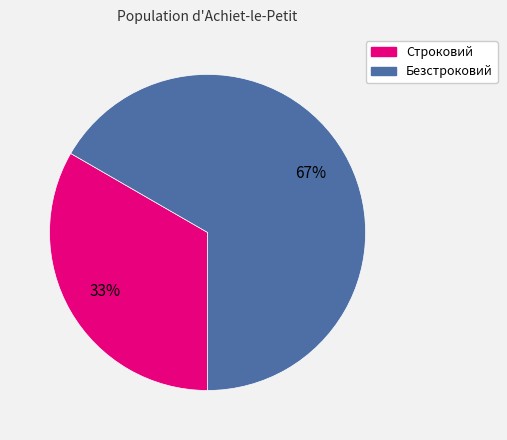

Between Строковий and Безстроковий, which is larger?

Безстроковий